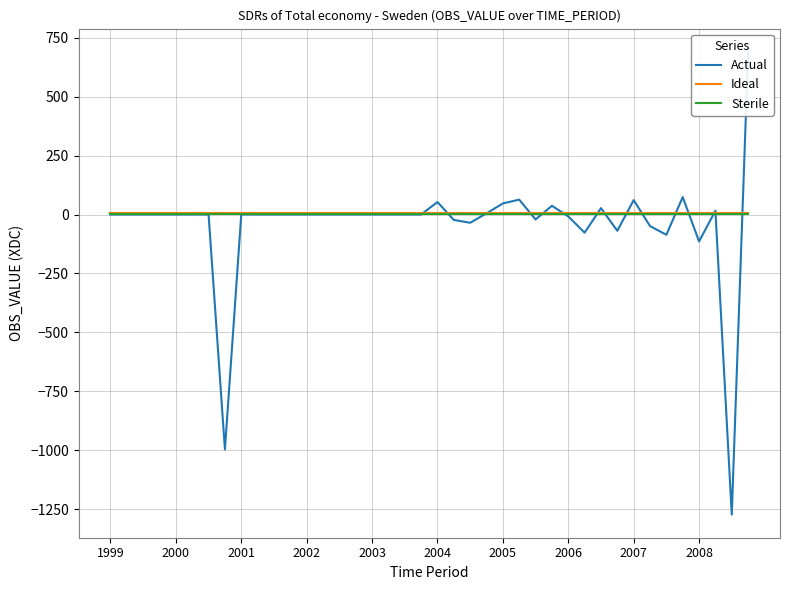

Is the value of Actual at 2005 greater than the value of Sterile at 25?

No